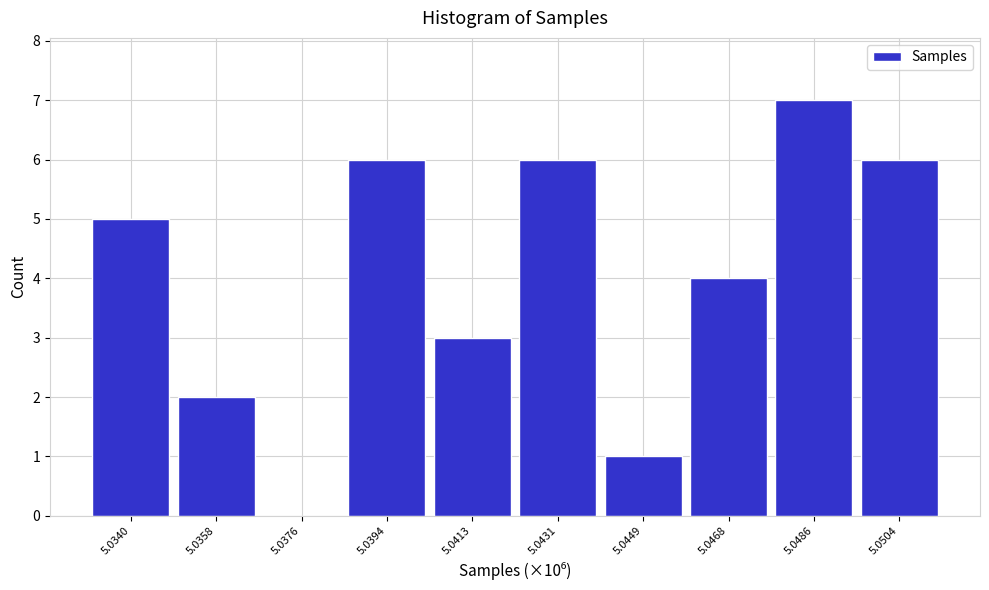

Reading left to right, transcribe all the data shown in this chart.

5.0340=5	5.0358=2	5.0376=0	5.0394=6	5.0413=3	5.0431=6	5.0449=1	5.0468=4	5.0486=7	5.0504=6